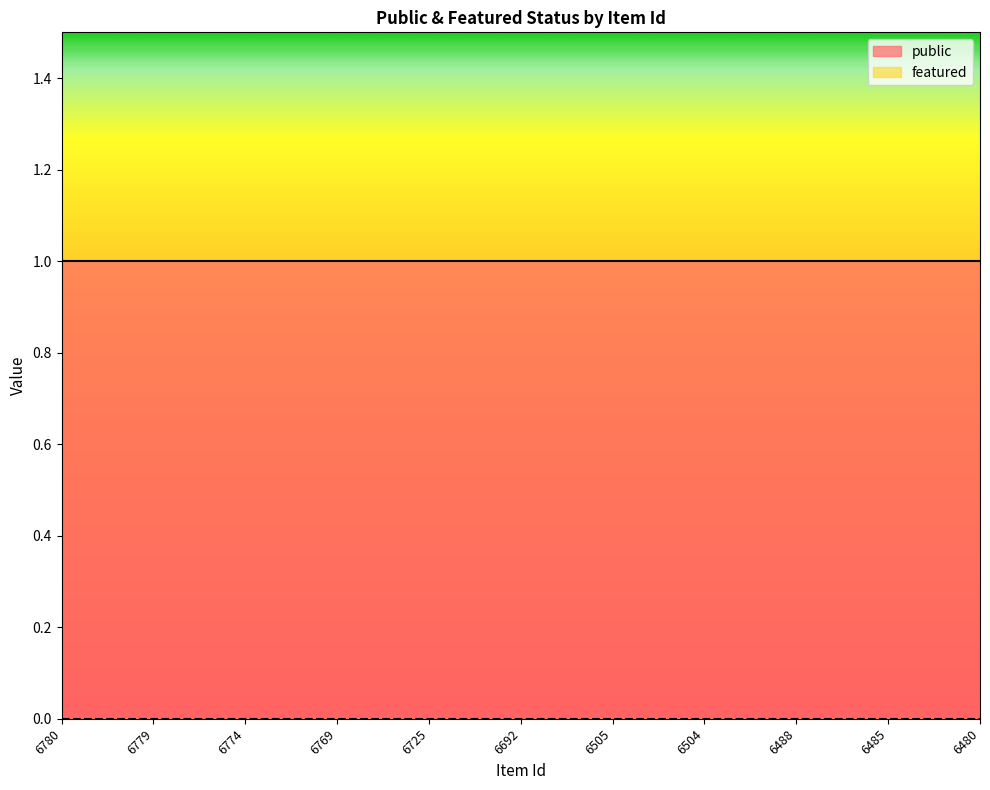

Count the number of data series in this chart.

2